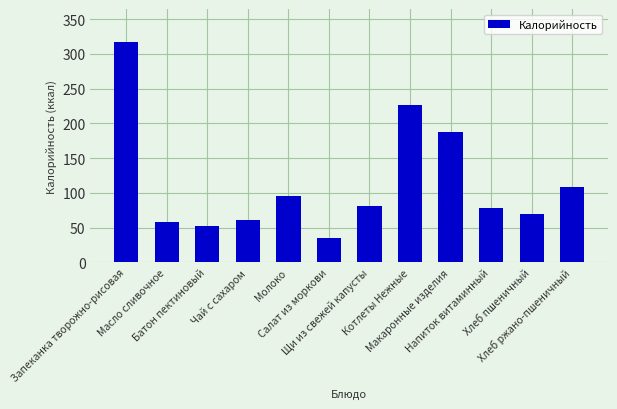

What is the change in value from Щи из свежей капусты to Котлеты Нежные?

+145